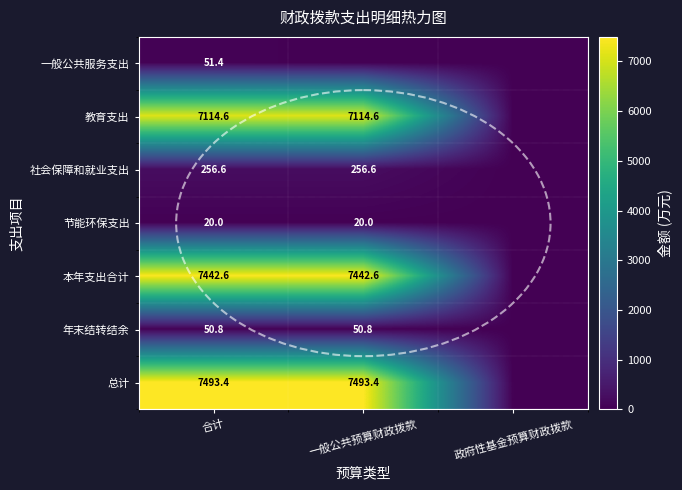

At 合计, list the series in order from smallest to largest.

节能环保支出, 年末结转结余, 一般公共服务支出, 社会保障和就业支出, 教育支出, 本年支出合计, 总计